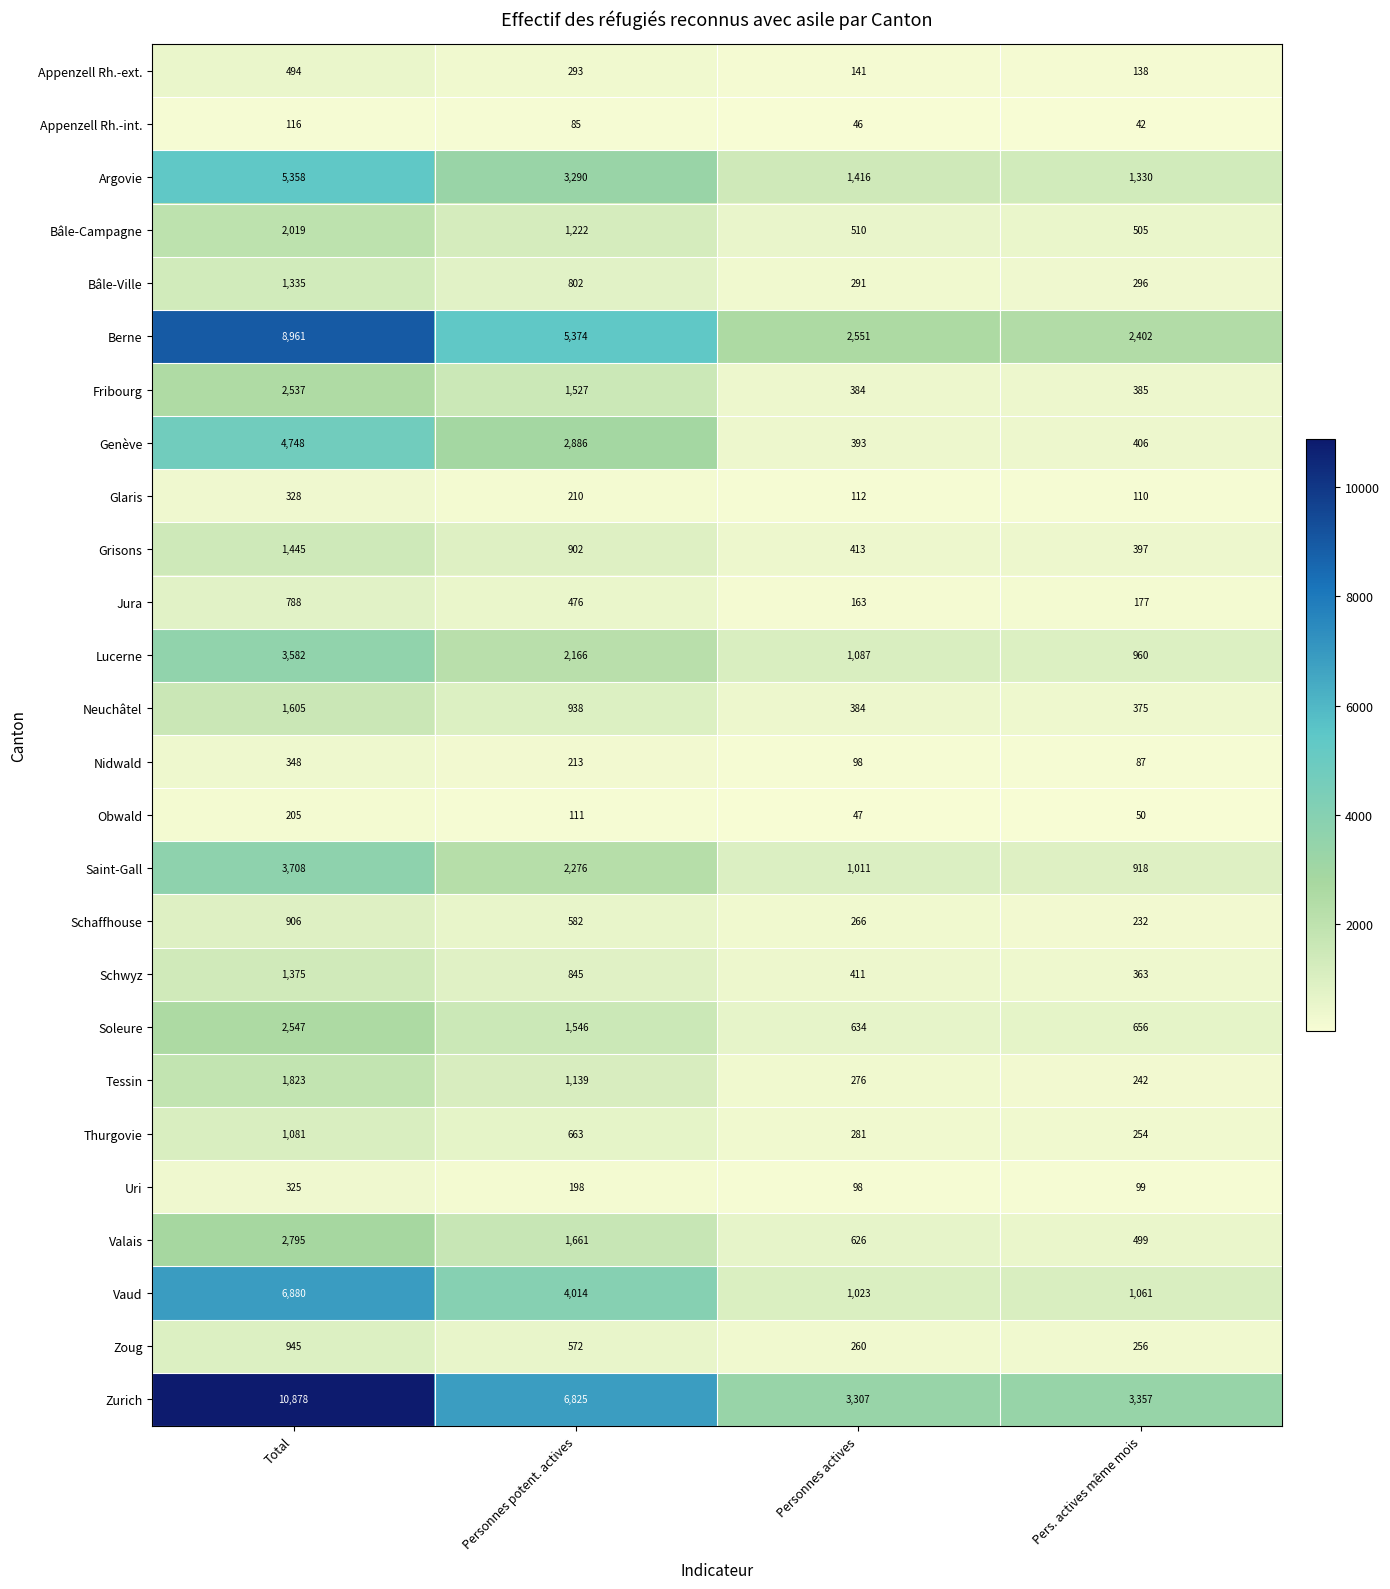

Read the Berne value at Personnes actives, to the nearest 100.

2600